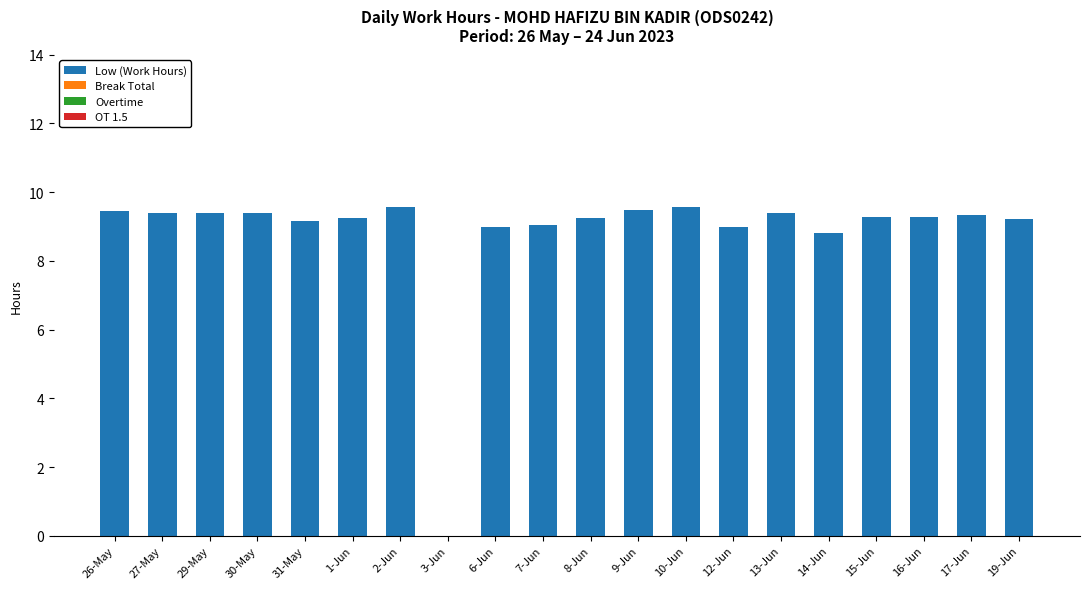

The chart shows a value of -4.7 at 3-Jun. True or false?

False